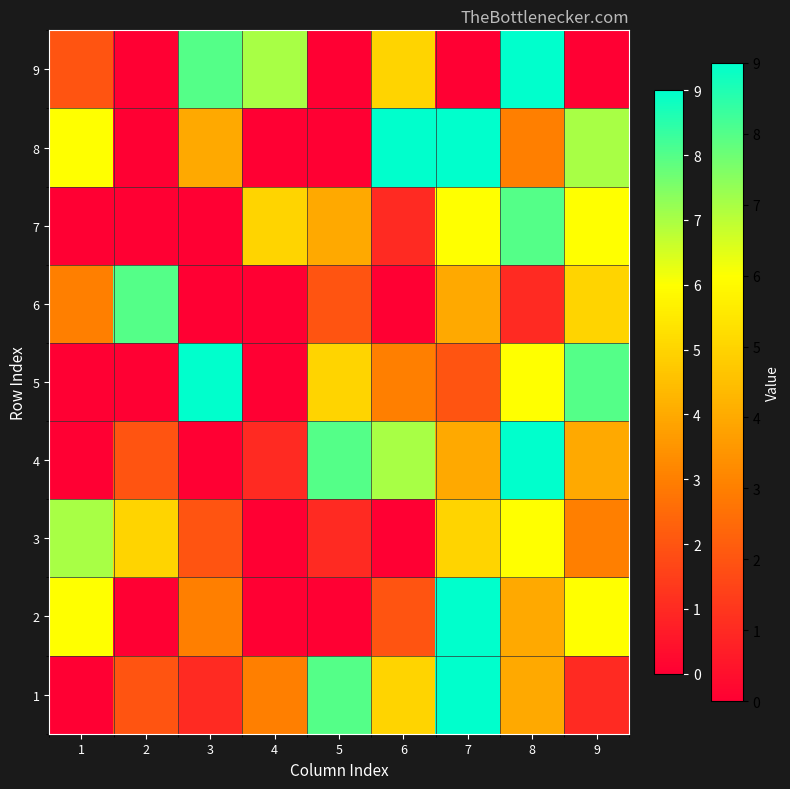

Reading left to right, list all the values displayed in this chart.

1: 1=0	2=2	3=1	4=3	5=8	6=5	7=9	8=4	9=1
2: 1=6	2=0	3=3	4=0	5=0	6=2	7=9	8=4	9=6
3: 1=7	2=5	3=2	4=0	5=1	6=0	7=5	8=6	9=3
4: 1=0	2=2	3=0	4=1	5=8	6=7	7=4	8=9	9=4
5: 1=0	2=0	3=9	4=0	5=5	6=3	7=2	8=6	9=8
6: 1=3	2=8	3=0	4=0	5=2	6=0	7=4	8=1	9=5
7: 1=0	2=0	3=0	4=5	5=4	6=1	7=6	8=8	9=6
8: 1=6	2=0	3=4	4=0	5=0	6=9	7=9	8=3	9=7
9: 1=2	2=0	3=8	4=7	5=0	6=5	7=0	8=9	9=0